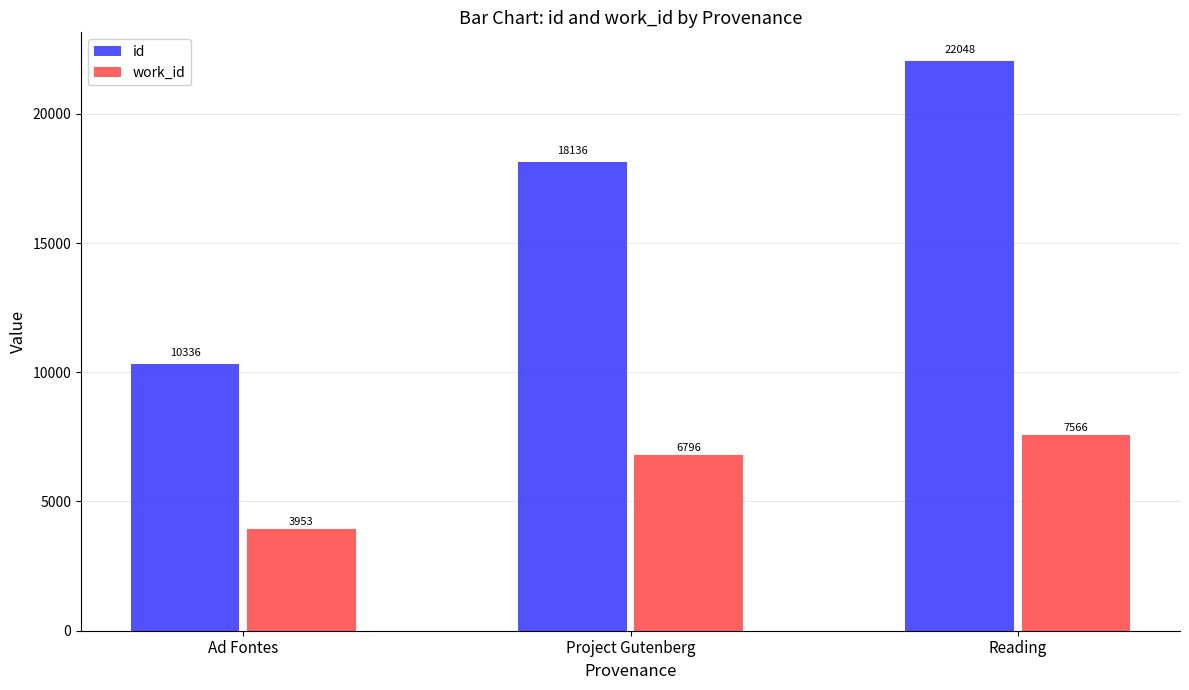

What is the greatest value displayed?

22048